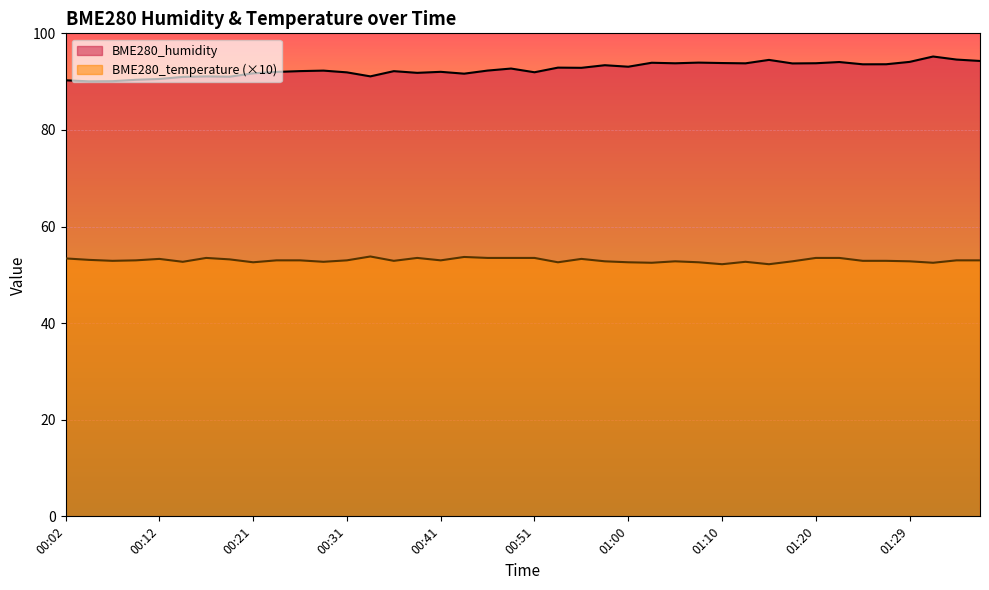

What is the lowest value of the BME280_temperature series?

52.2